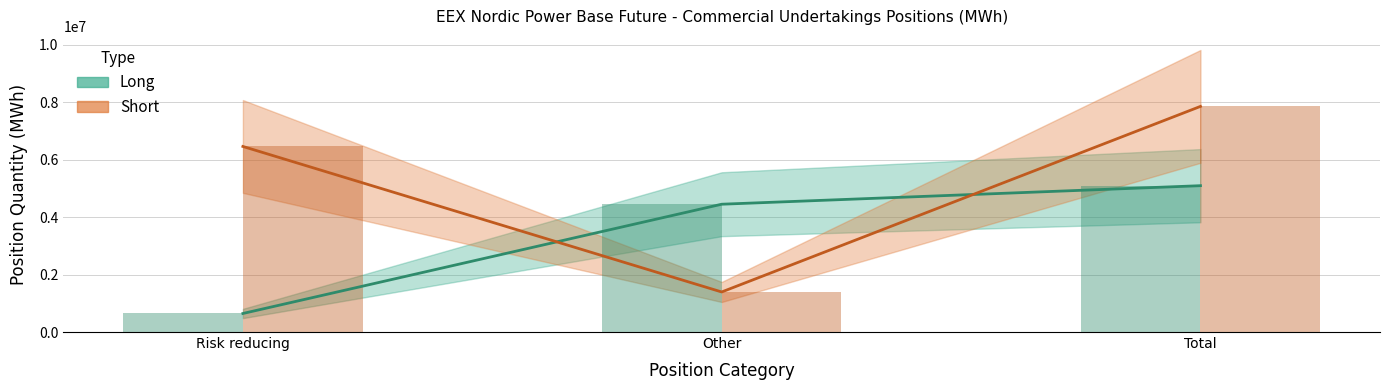

Reading left to right, what are all the values shown in this chart?

Long: 644938	4445426	5090364
Short: 6454835	1393323	7848158
Long (bar): 644938	4445426	5090364
Short (bar): 6454835	1393323	7848158